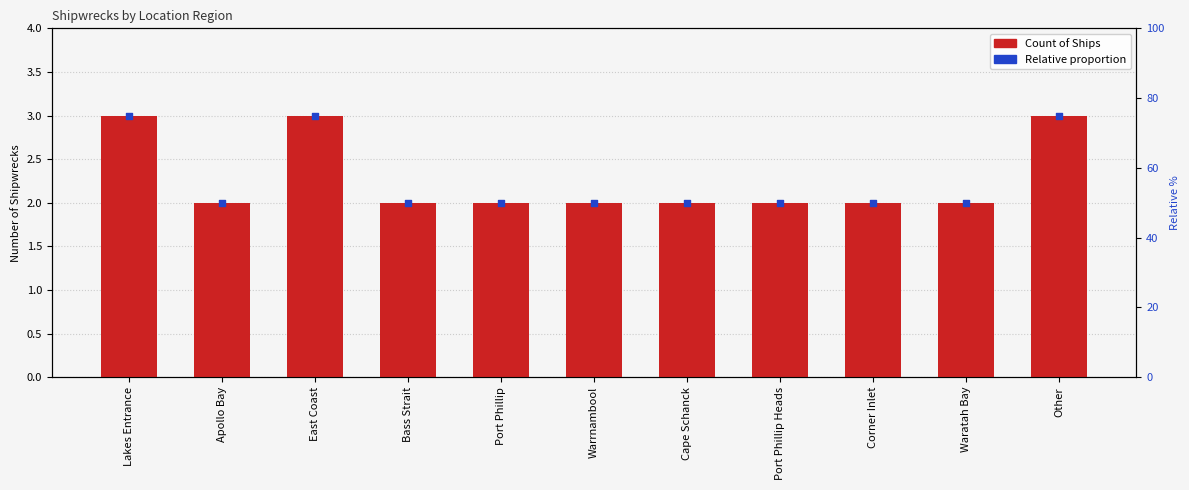

Which series contains the highest Y value?

Relative proportion